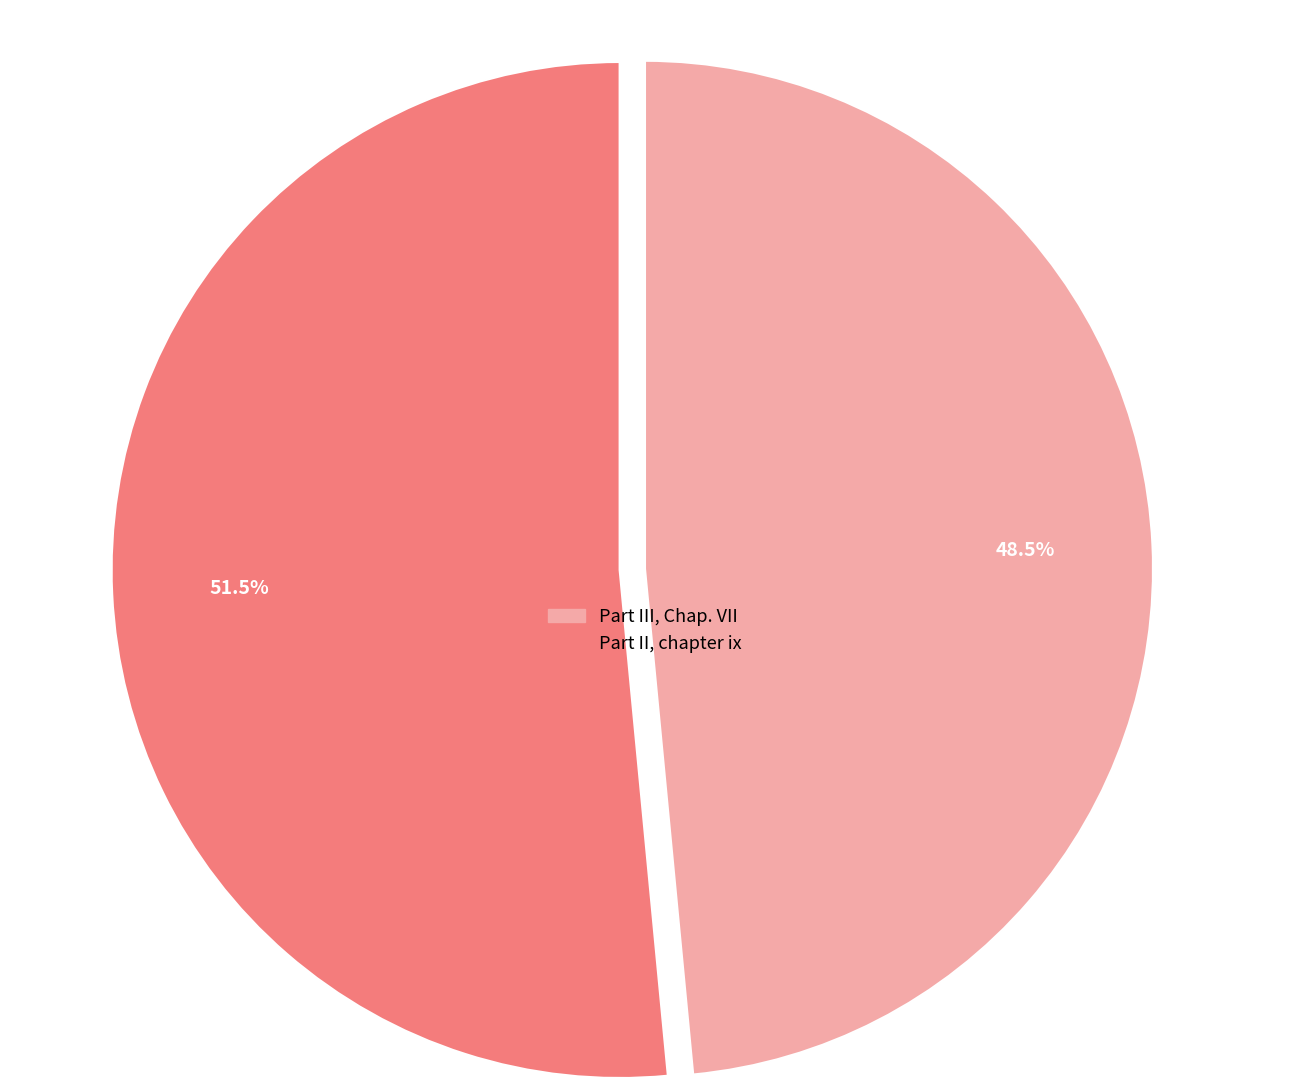

Is the sum of Part II, chapter ix and Part III, Chap. VII greater than half?

Yes